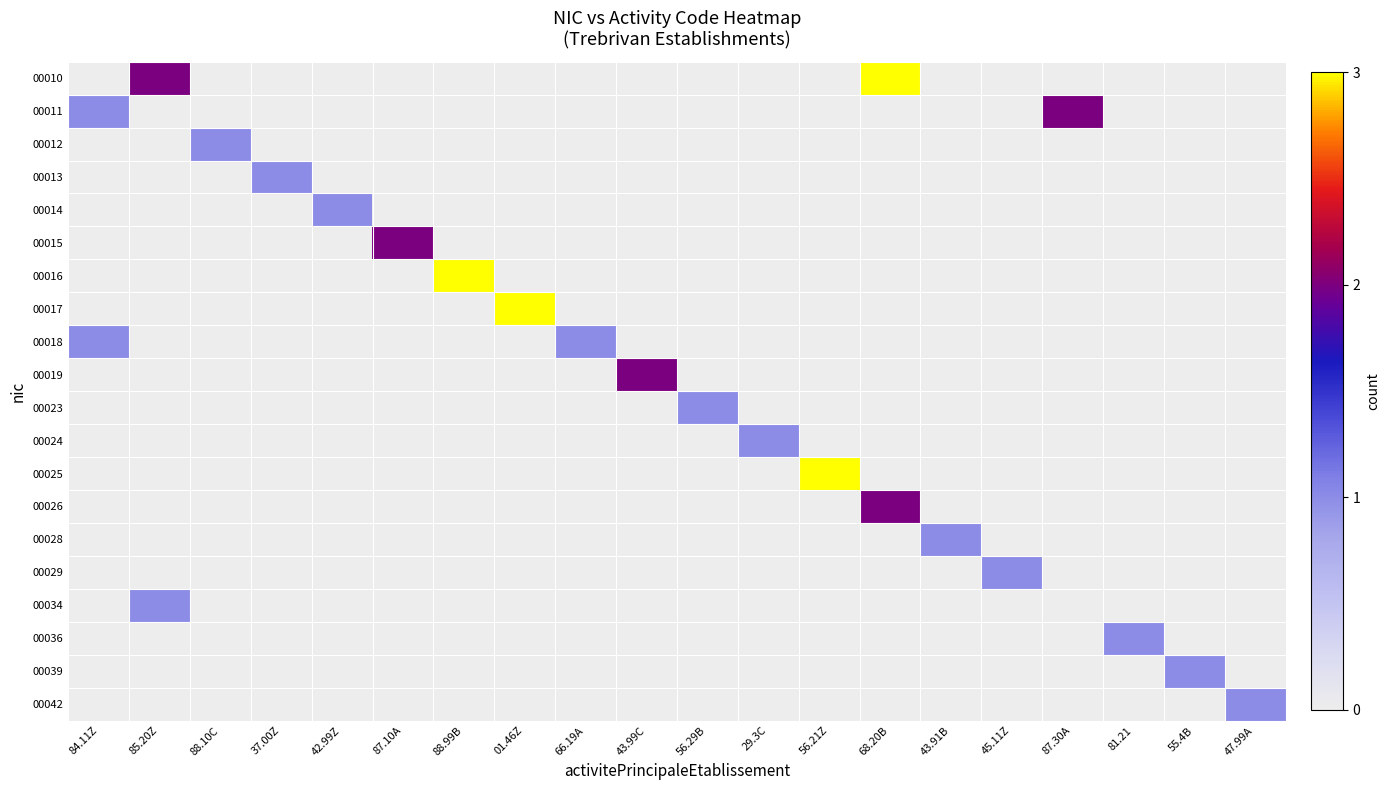

Which has a higher value, 29.3C or 01.46Z?

29.3C